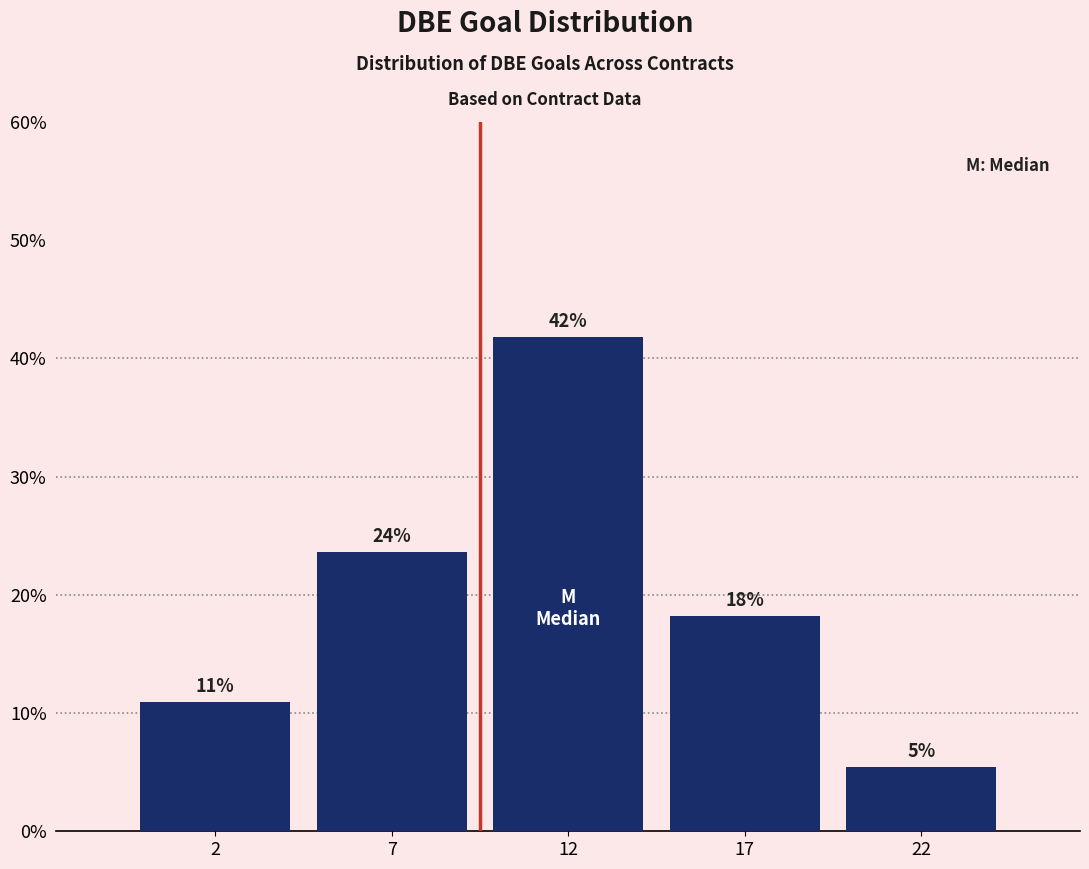

Does the chart contain any negative values?

No